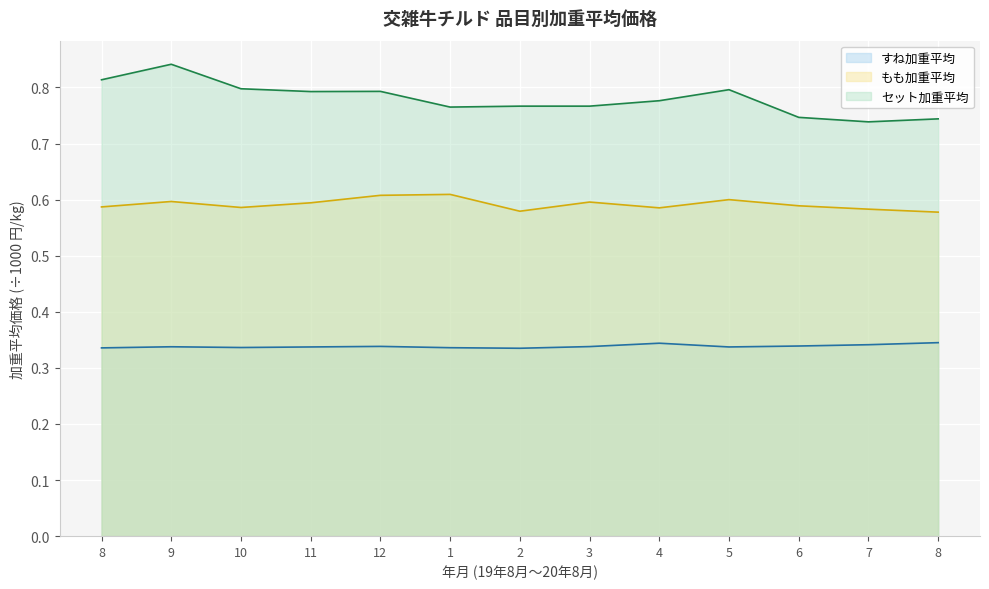

At which label does セット加重平均 reach its minimum?

7